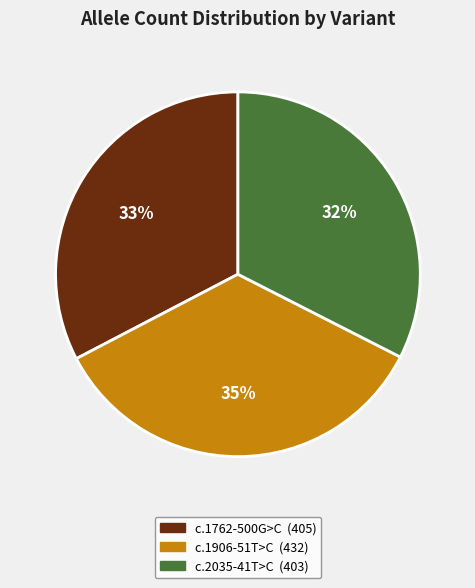

To the nearest percent, what is the average slice percentage?

33%